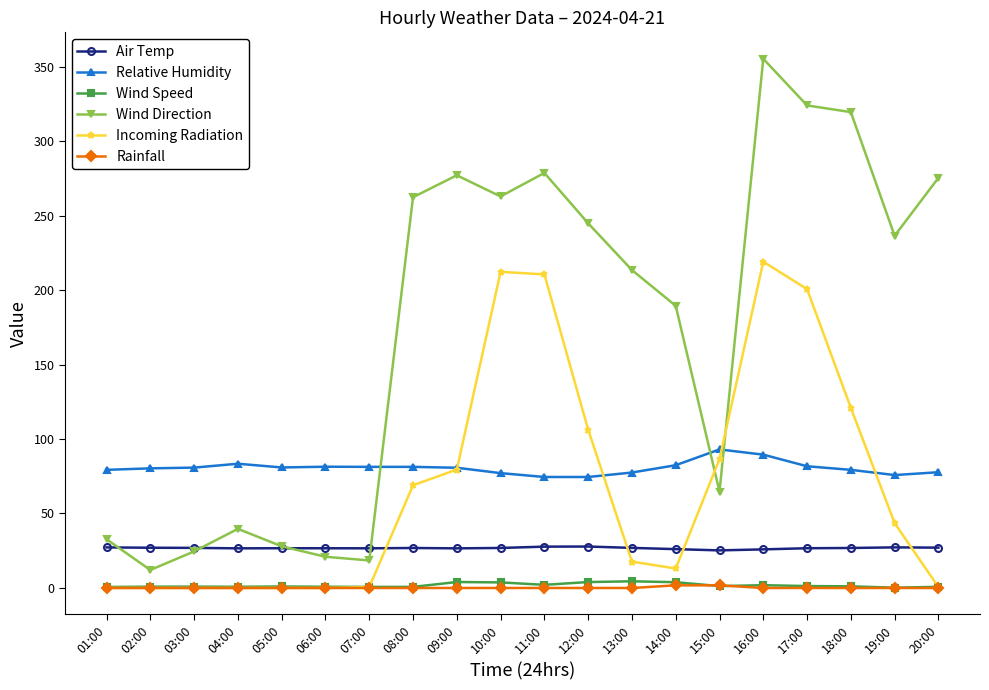

What is the difference between the highest and lowest values at 03:00?

80.8